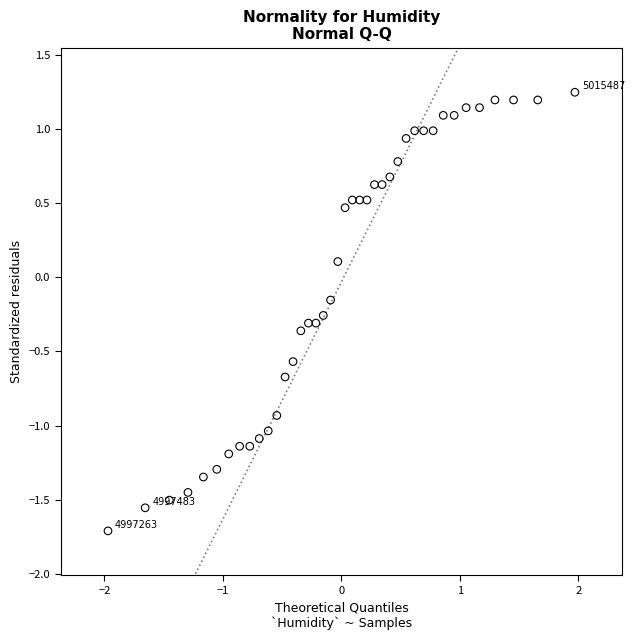

What is the range of X values (max minus min)?

3.9